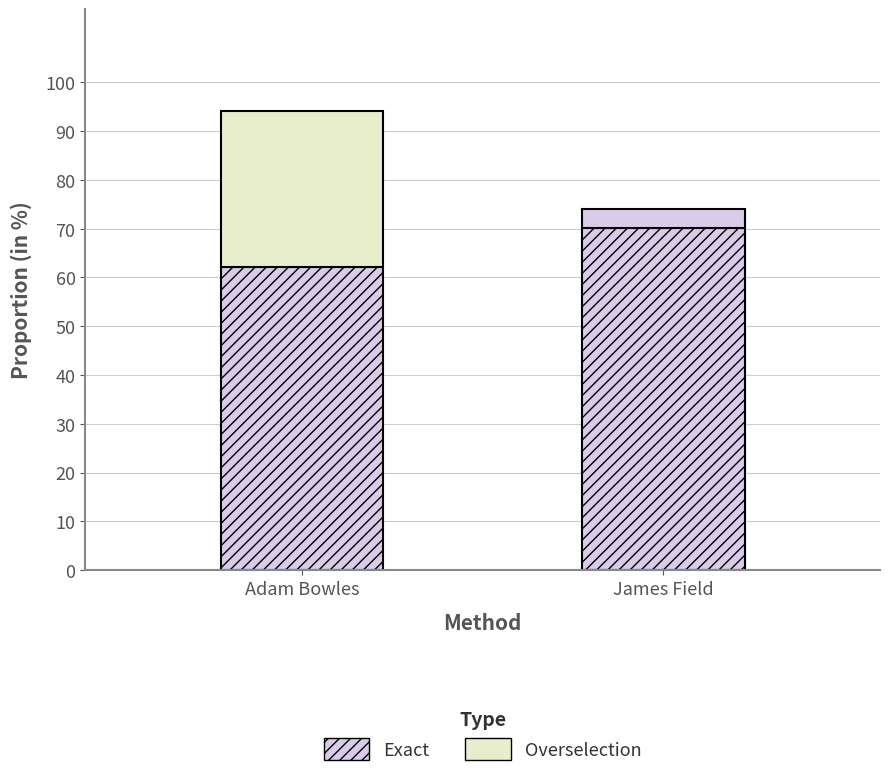

How many bars are there in total?

2